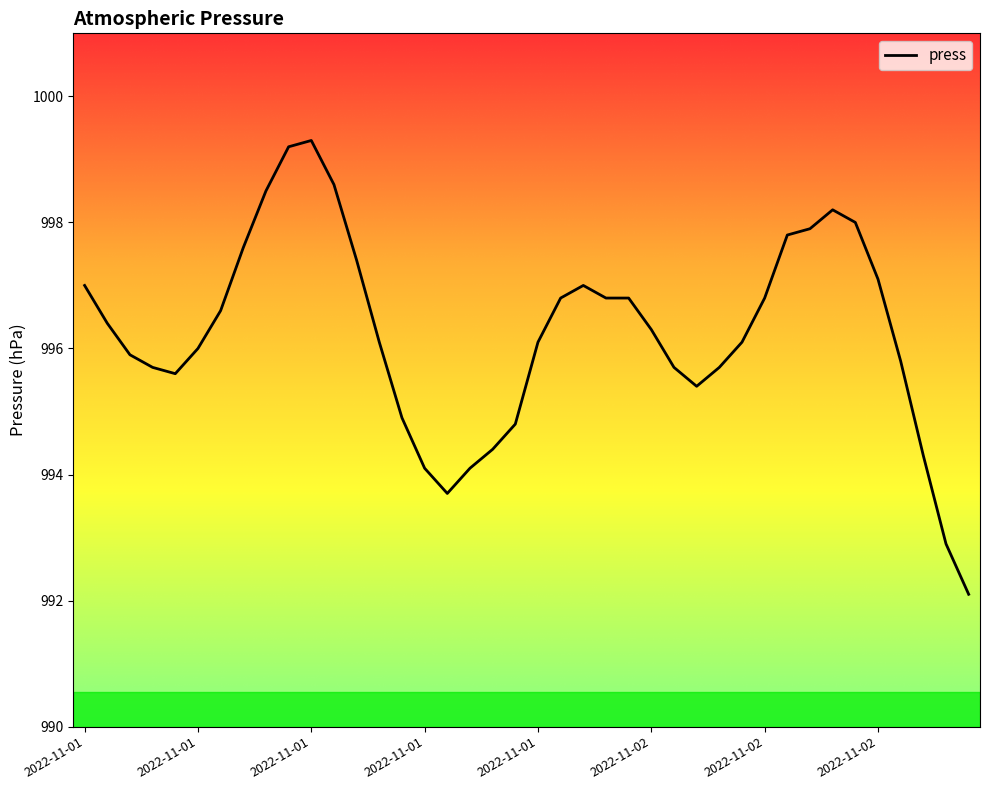

True or false: there are more than 0 points higher than both neighbors.

True